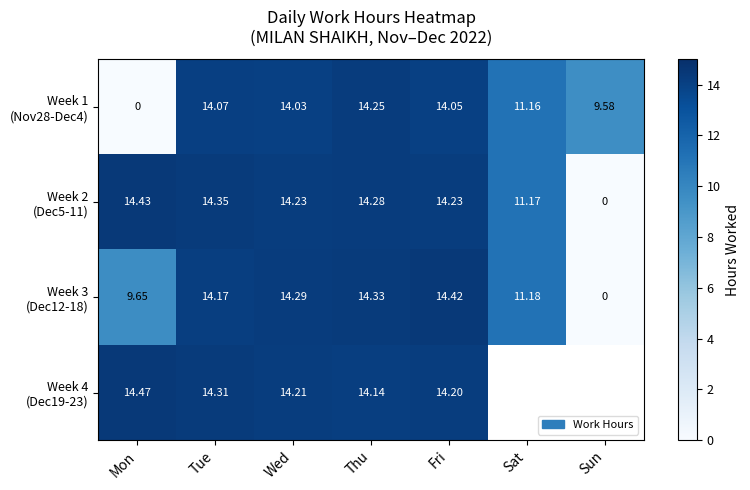

Rank the series at Mon from lowest to highest value.

Week 1 (Nov28-Dec4), Week 3 (Dec12-18), Week 2 (Dec5-11), Week 4 (Dec19-23)